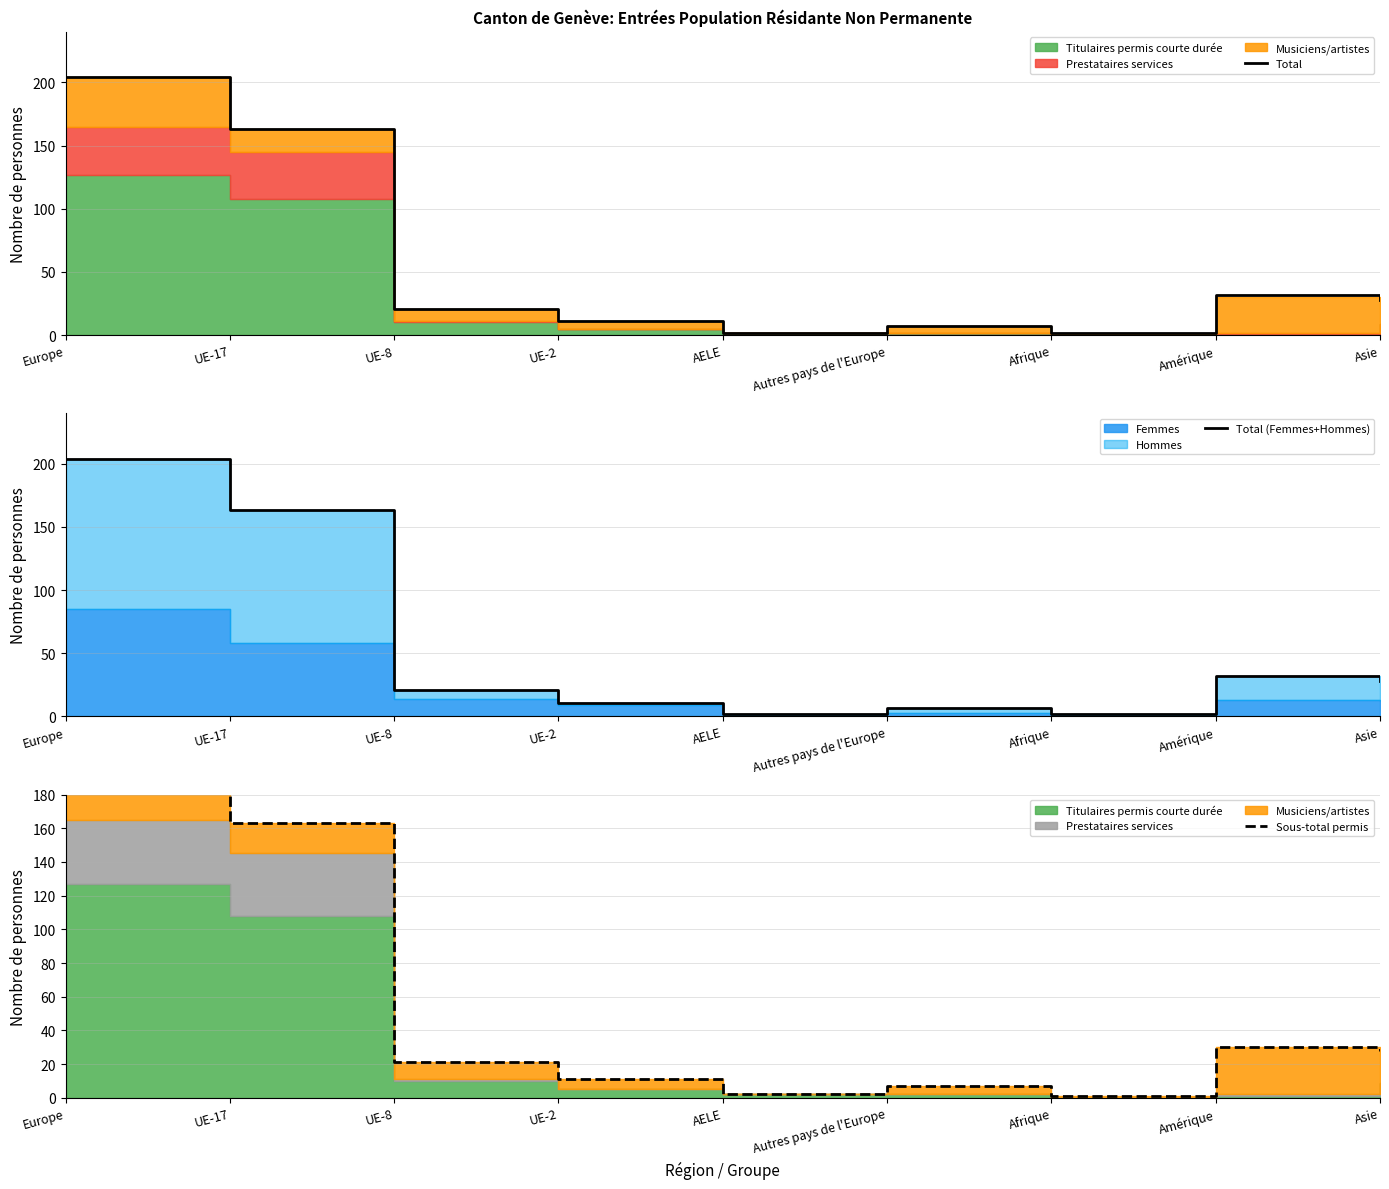

True or false: Total (Femmes+Hommes) and Total intersect in this chart.

False